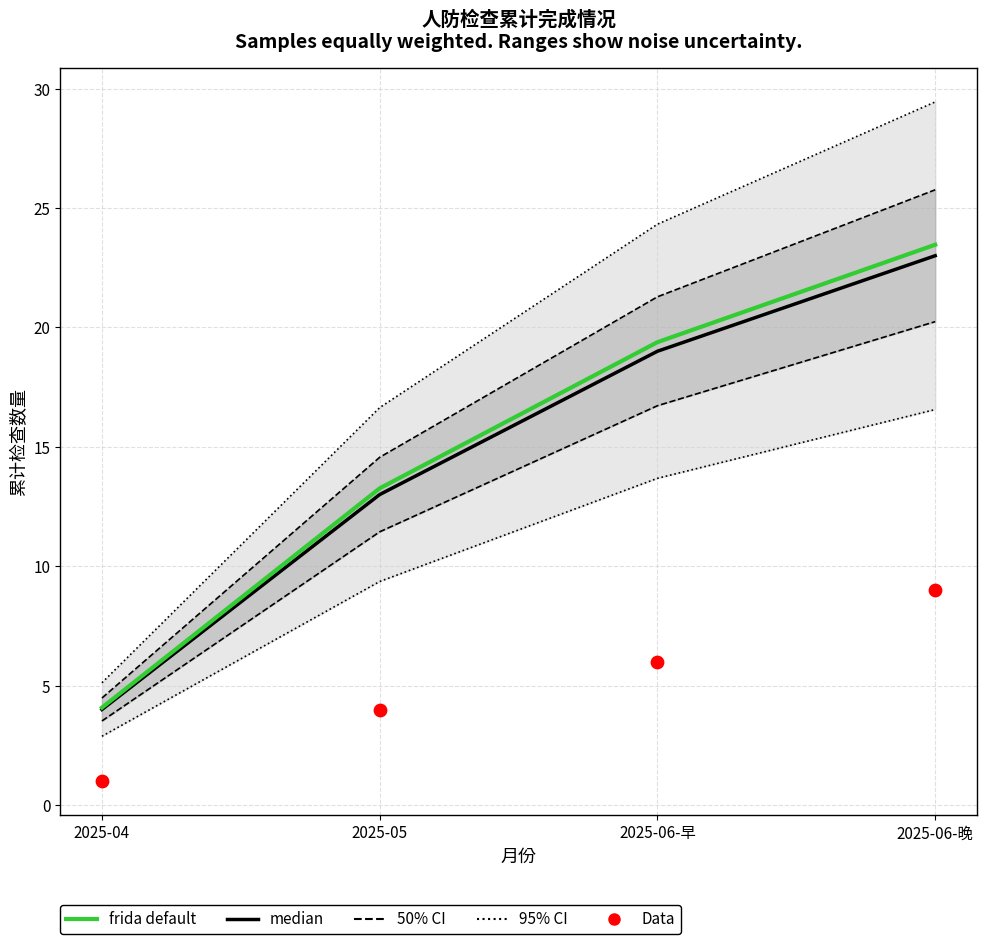

At which category is the sum across all series the highest?

2025-06-晚